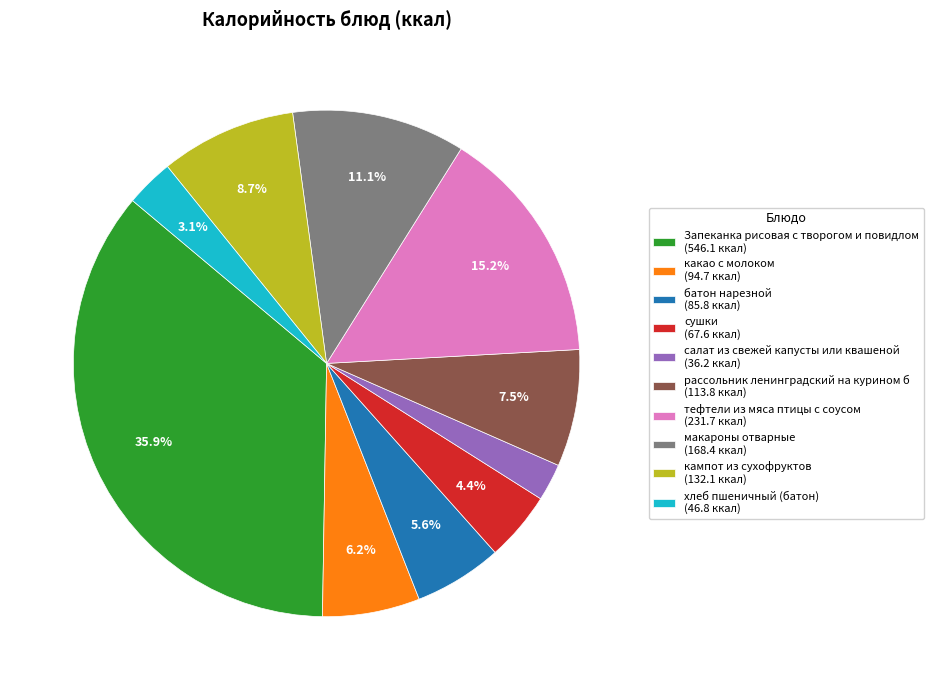

True or false: сушки accounts for 18% of the total.

False